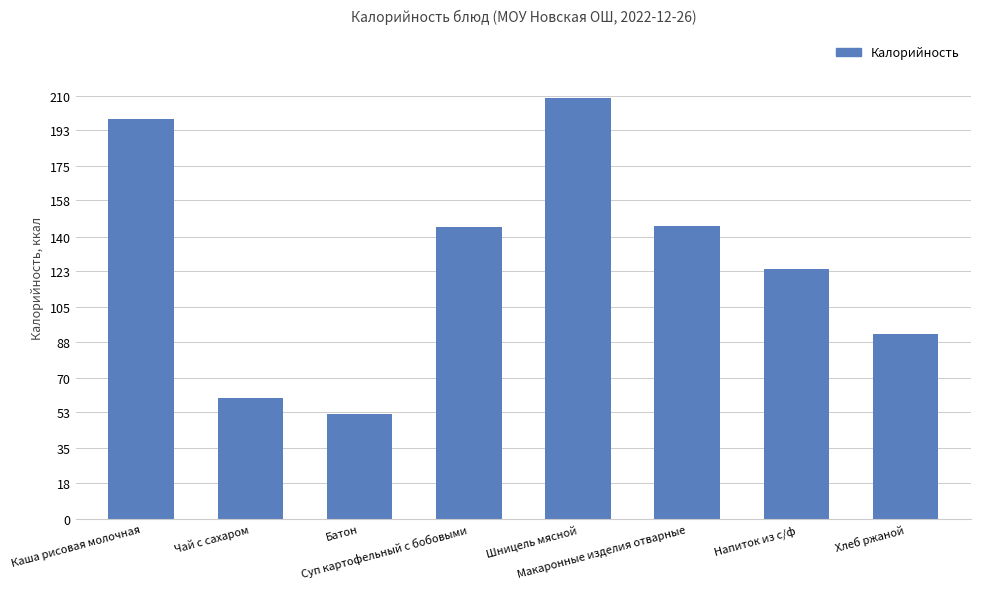

How many bars are there in total?

8